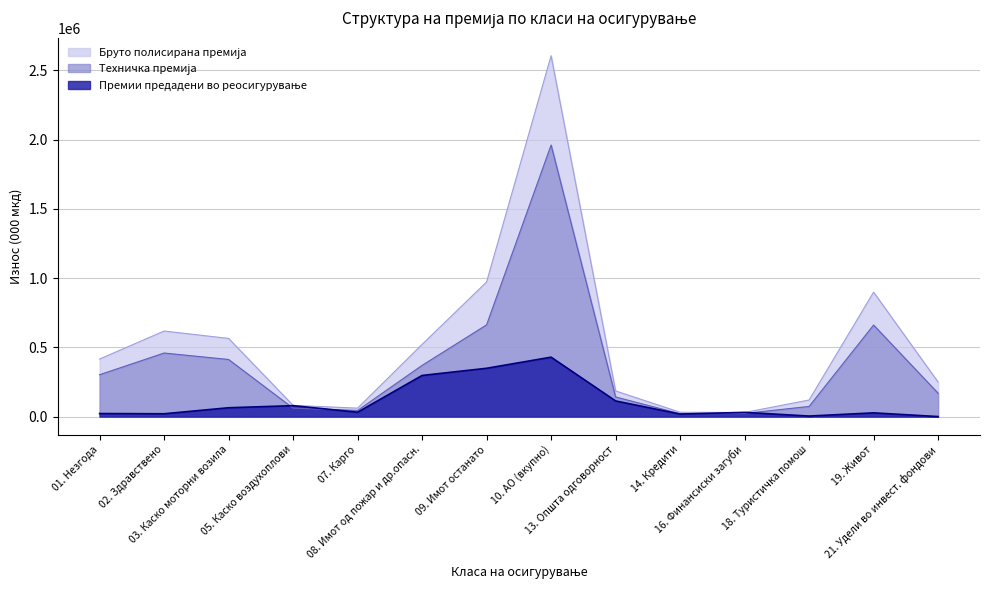

How many interior local peaks does the Премии предадени во реосигурување series have?

4